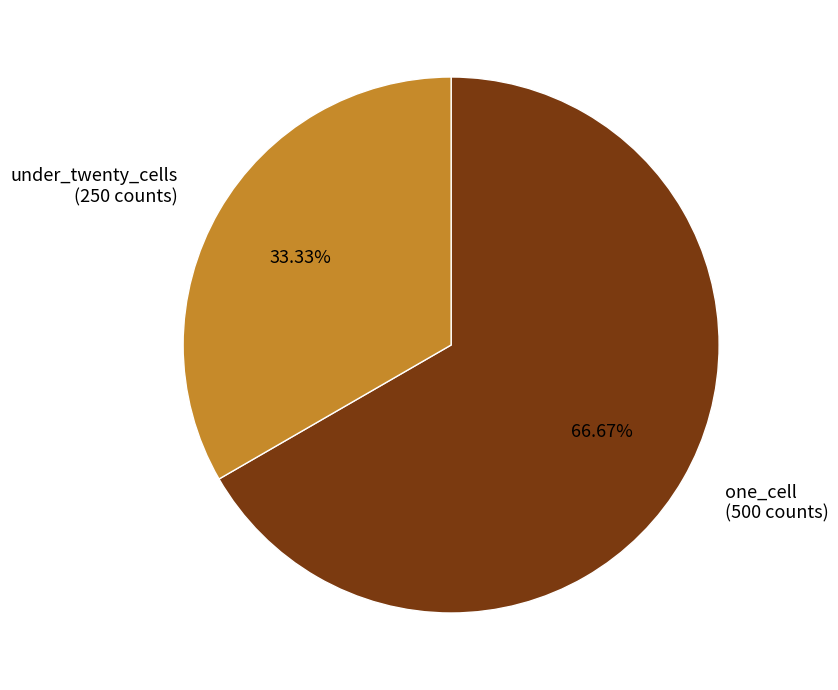

Do under_twenty_cells (250 counts) and one_cell (500 counts) together represent more than half of the pie?

Yes